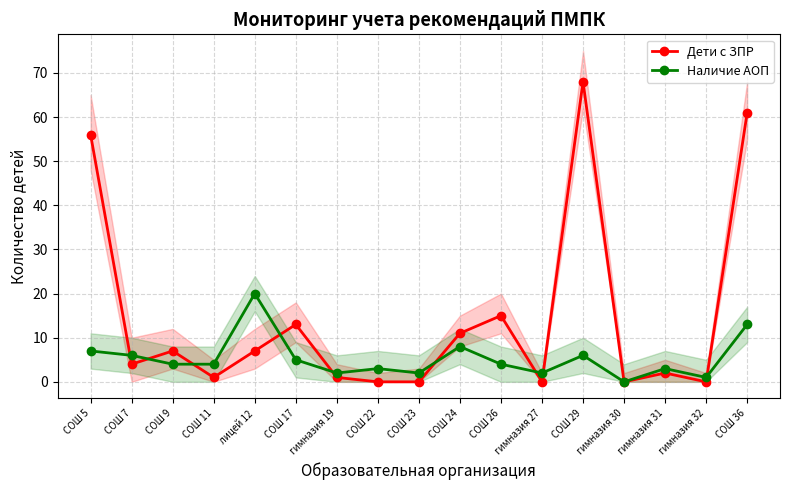

What position from the left is СОШ 17?

6